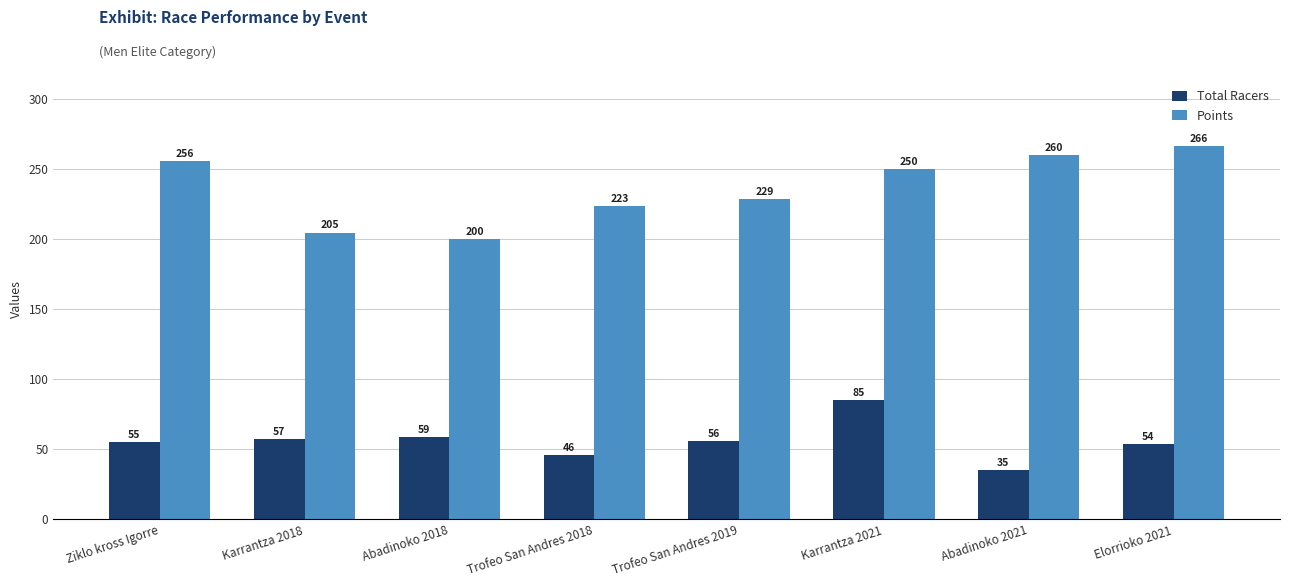

Rank the categories by Points value from lowest to highest.

Abadinoko 2018, Karrantza 2018, Trofeo San Andres 2018, Trofeo San Andres 2019, Karrantza 2021, Ziklo kross Igorre, Abadinoko 2021, Elorrioko 2021